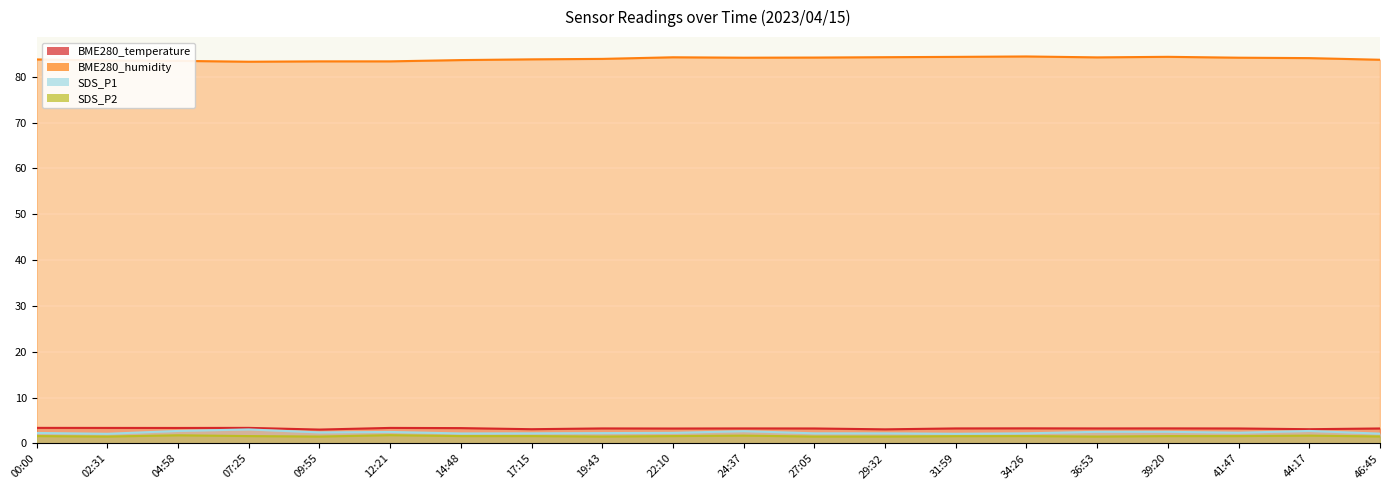

True or false: BME280_humidity has a value of 84.3 at 22:10.

True